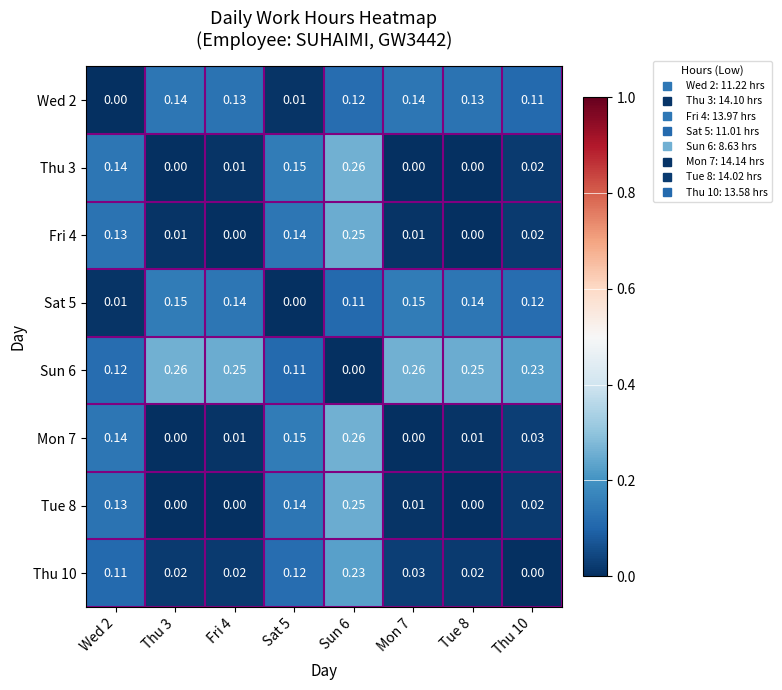

Is the value of Wed 2 at Wed 2 greater than the value of Mon 7 at Sun 6?

No